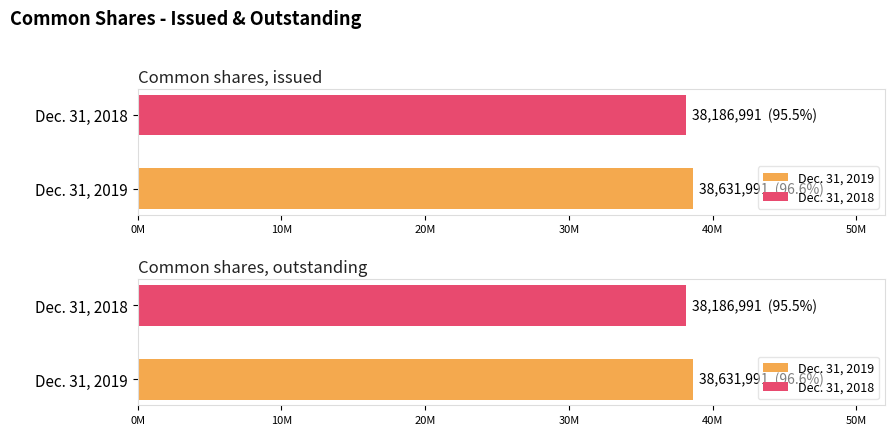

Reading right to left, what are all the values shown in this chart?

Dec. 31, 2019: Common shares, outstanding=38631991	Common shares, issued=38631991
Dec. 31, 2018: Common shares, outstanding=38186991	Common shares, issued=38186991